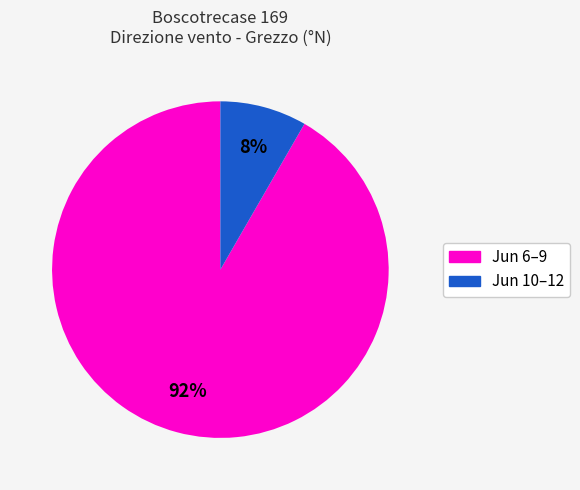

To the nearest percent, what is the average slice percentage?

50%